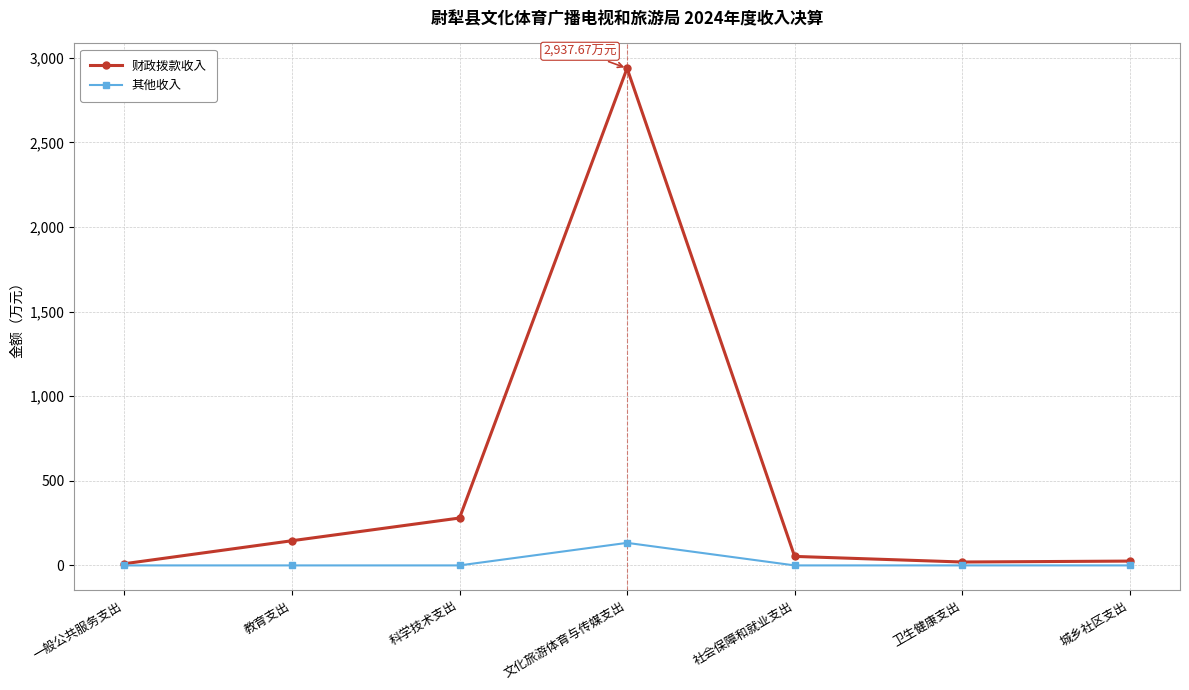

Which series has the largest range (max minus min)?

财政拨款收入